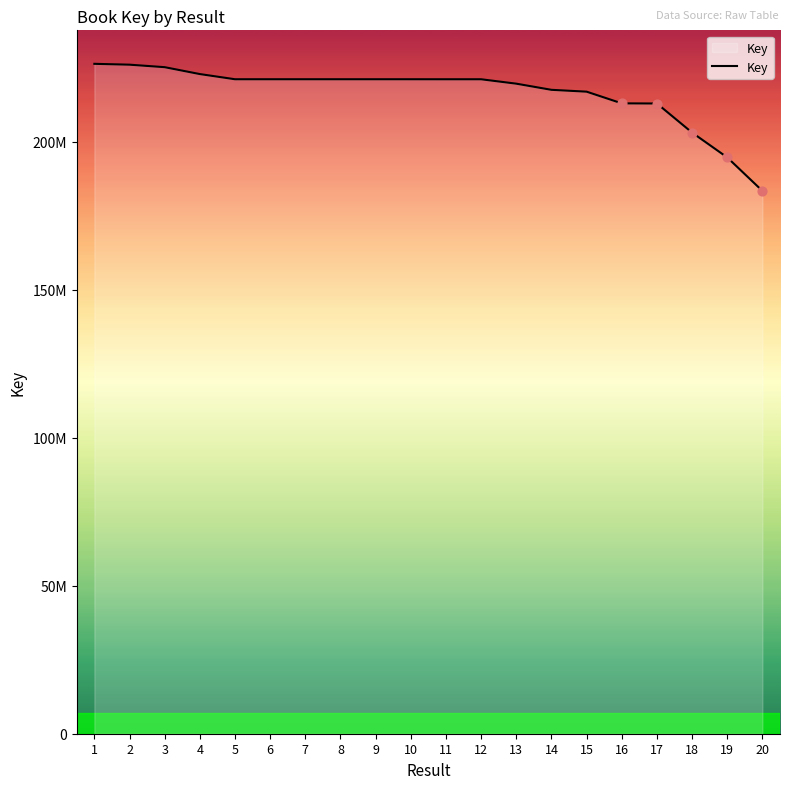

Does the chart have visible grid lines?

No